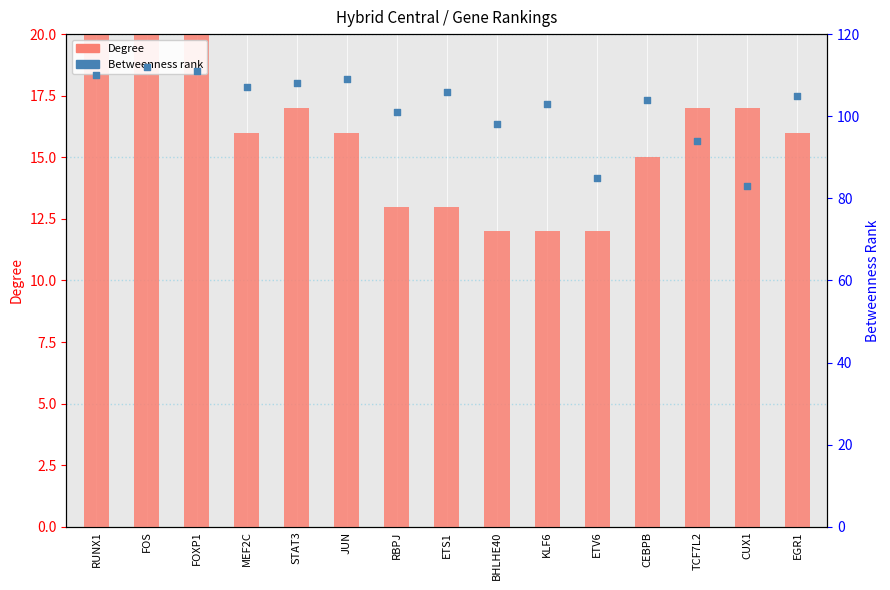

At how many categories does at least one series exceed 14?

15